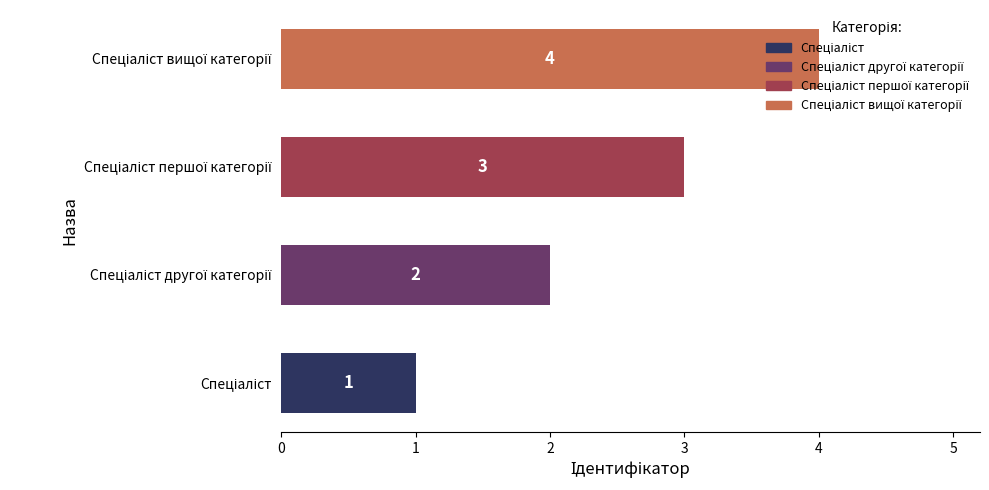

What is the difference between the second highest and second lowest values?

1